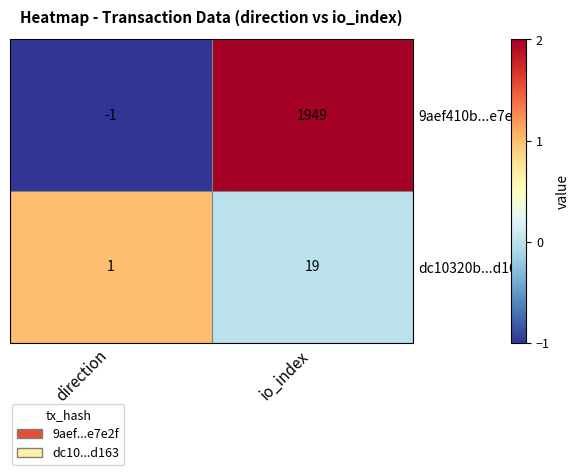

The dc10320b...d163 series shows 8 at io_index. True or false?

False